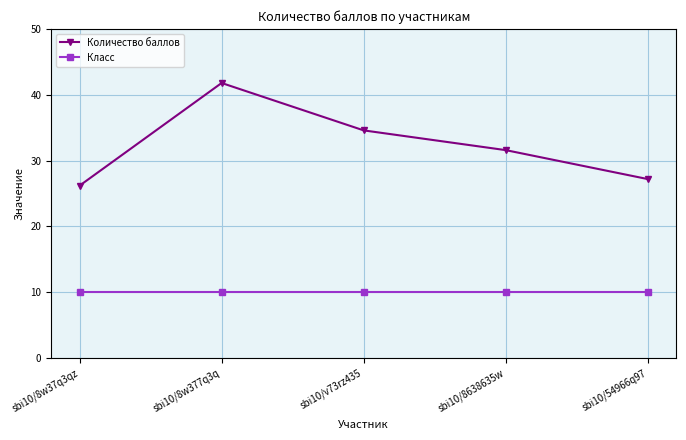

Is this an area chart (filled region under the line)?

No